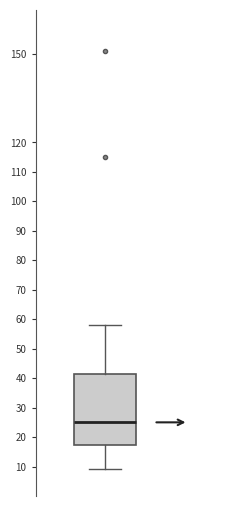

Transcribe this box plot: give where the median line is, the range the box spans, and where the two whiskers end, as read against the y-axis. The values are not printed on the chart, so give them approximately, as read against the axis.

median 25, box 17 to 42, whiskers 9 to 58